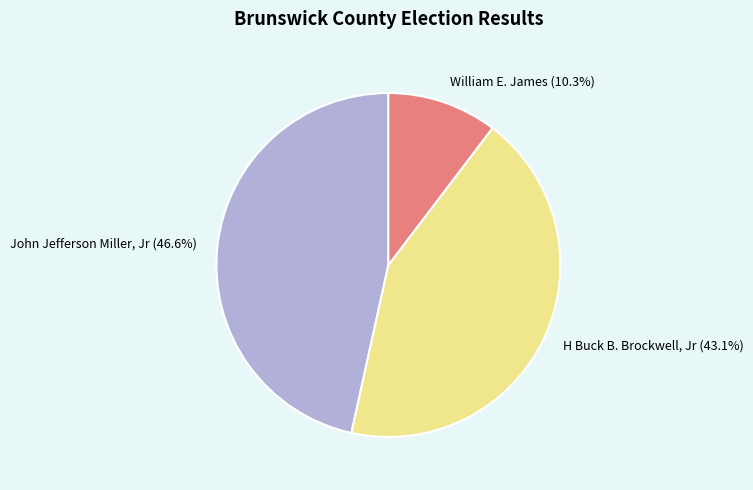

Rank the categories by value from highest to lowest.

John Jefferson Miller, Jr (46.6%), H Buck B. Brockwell, Jr (43.1%), William E. James (10.3%)